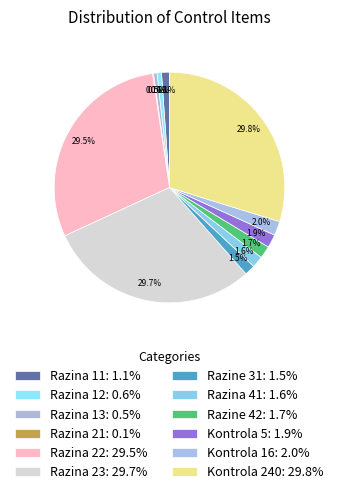

To the nearest percent, what is the combined percentage of Razina 11 and Razina 22?

31%